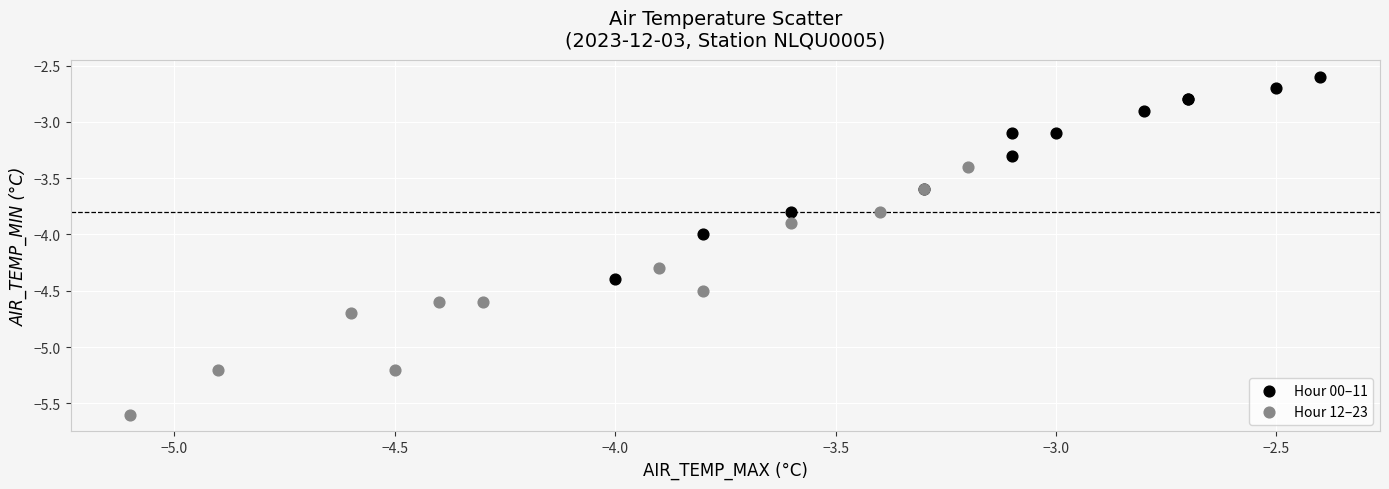

Which series has the widest spread of Y values?

Hour 12–23